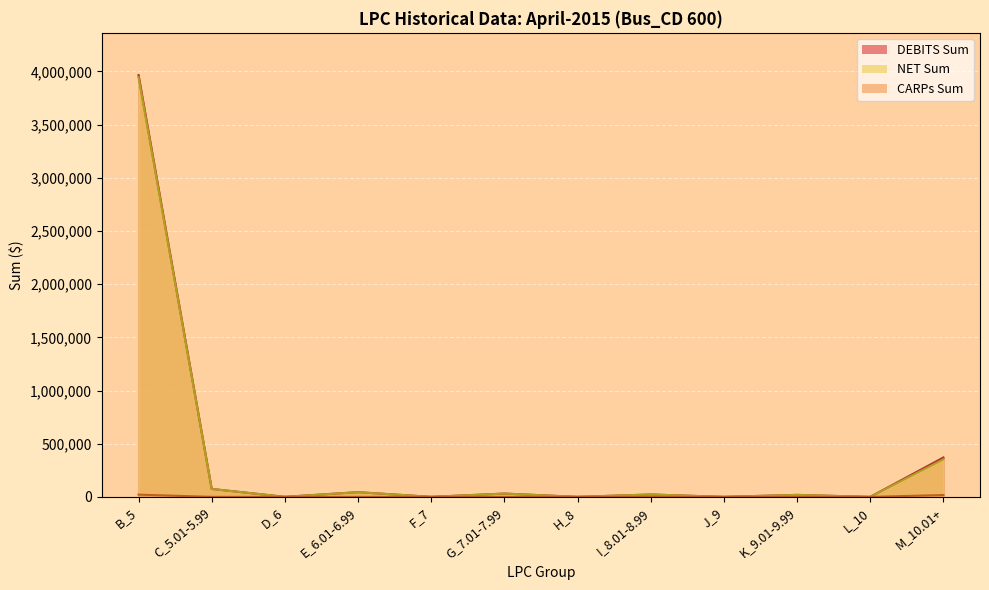

Reading left to right, what are all the values shown in this chart?

DEBITS Sum: 3965715.0	74789.7	588.0	44452.6	364.0	31299.6	296.0	22655.7	315.0	18823.8	110.0	370566.7
CARPs Sum: 21145.0	392.9	0.0	249.4	7.0	270.4	8.0	246.7	0.0	247.3	0.0	17548.4
NET Sum: 3944570.0	74396.8	588.0	44203.2	357.0	31029.1	288.0	22409.0	315.0	18576.6	110.0	353018.2